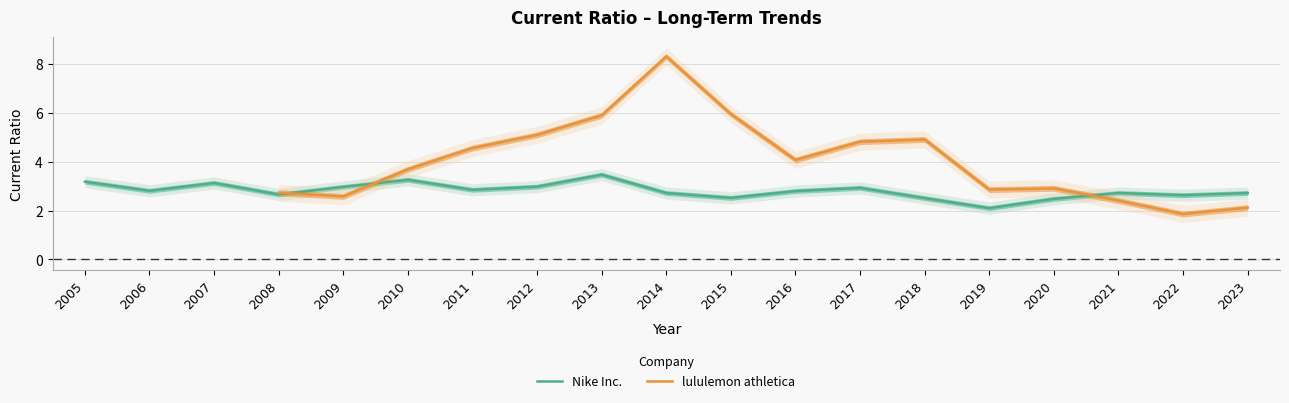

The value of Nike Inc. at 2013 is 3.5. True or false?

True